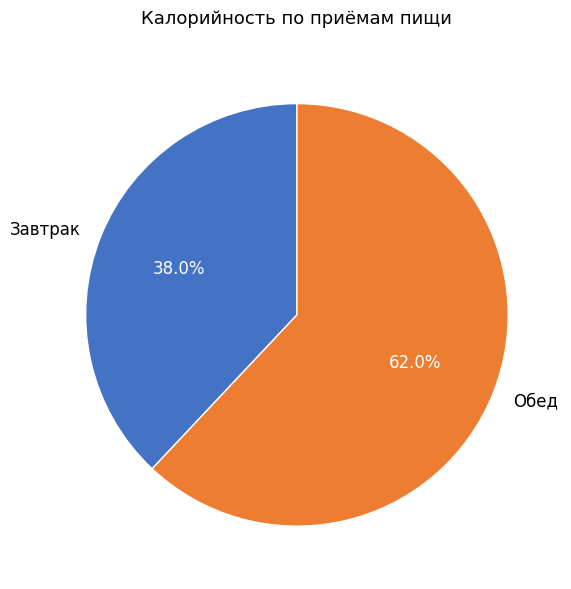

How many slices are in this pie chart?

2